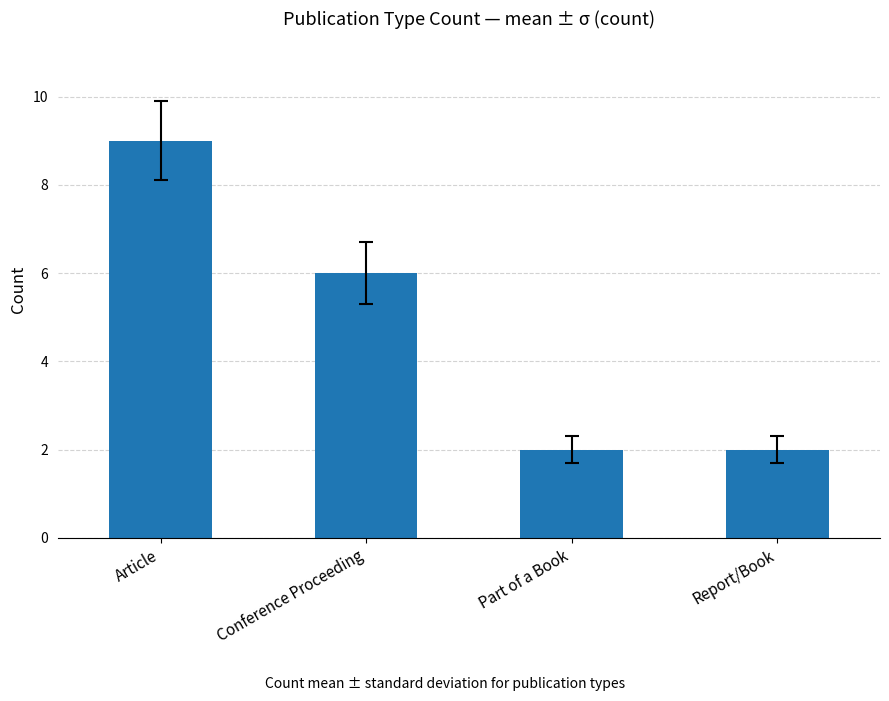

What is the value of the 4th bar from the left?

2